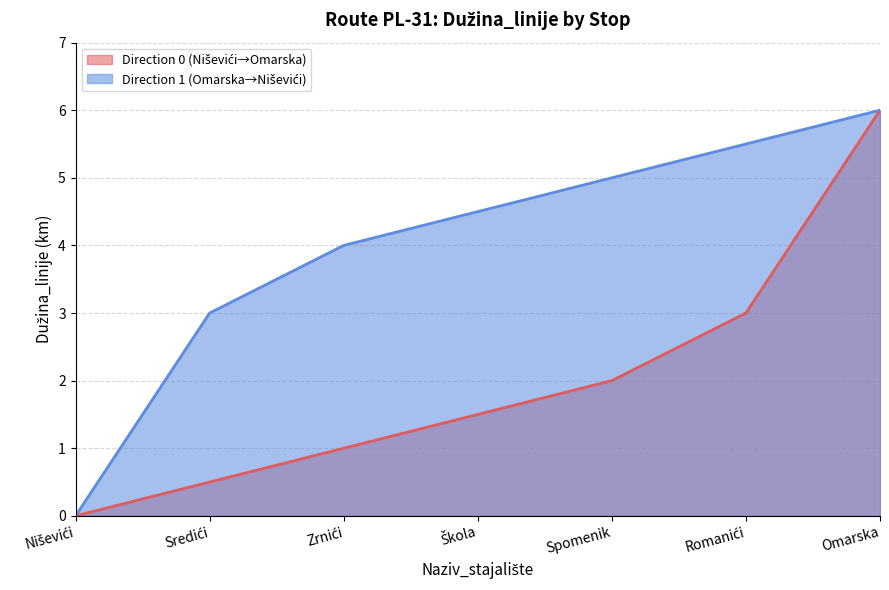

What position from the right is Zrnići?

5